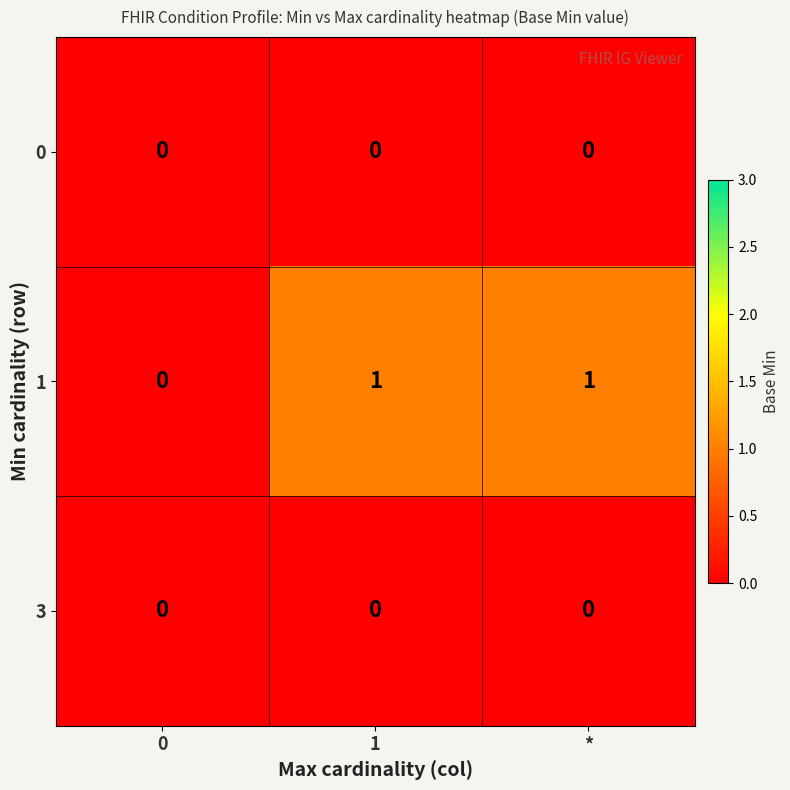

True or false: 1 has a value of 2 at 1.

False